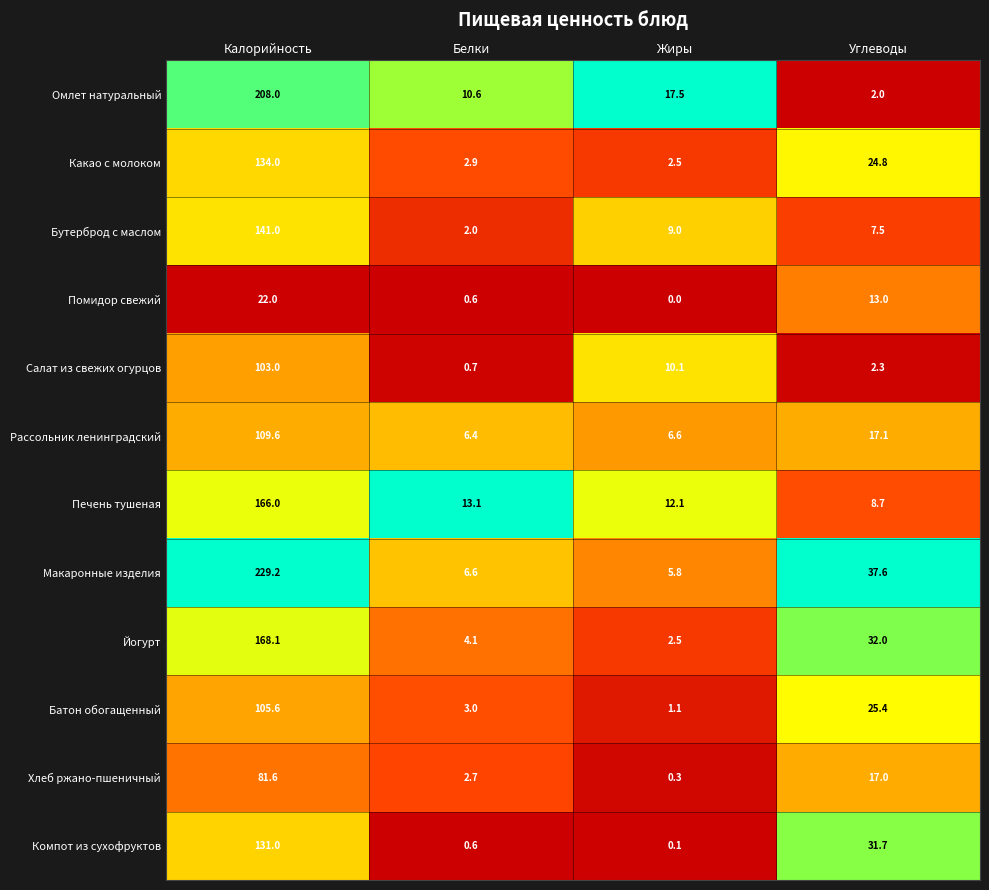

At Калорийность, list the series in order from smallest to largest.

Помидор свежий, Хлеб ржано-пшеничный, Салат из свежих огурцов, Батон обогащенный, Рассольник ленинградский, Компот из сухофруктов, Какао с молоком, Бутерброд с маслом, Печень тушеная, Йогурт, Омлет натуральный, Макаронные изделия